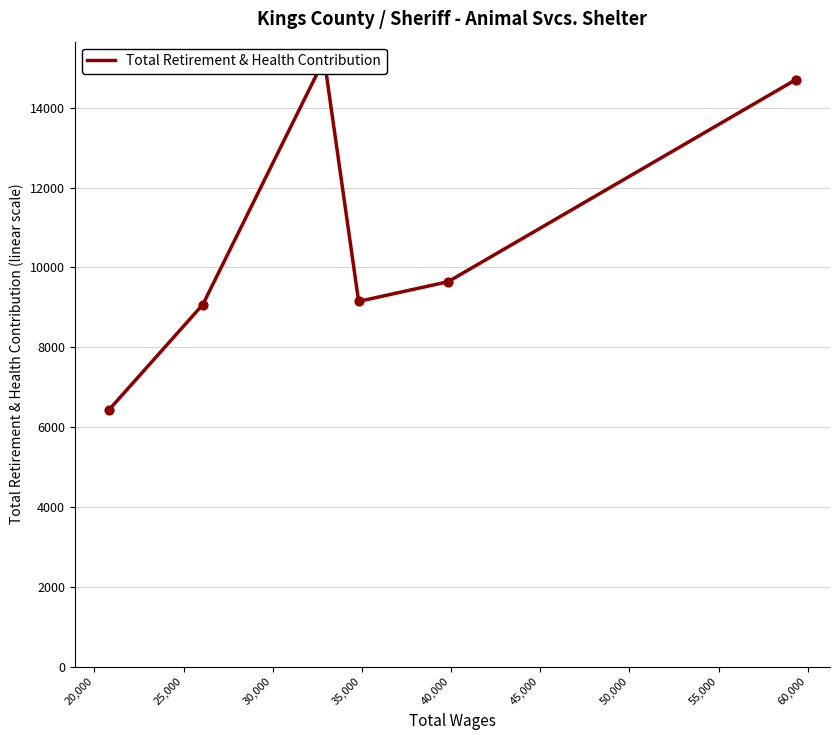

Between 40,000 and 35,000, which is larger?

40,000